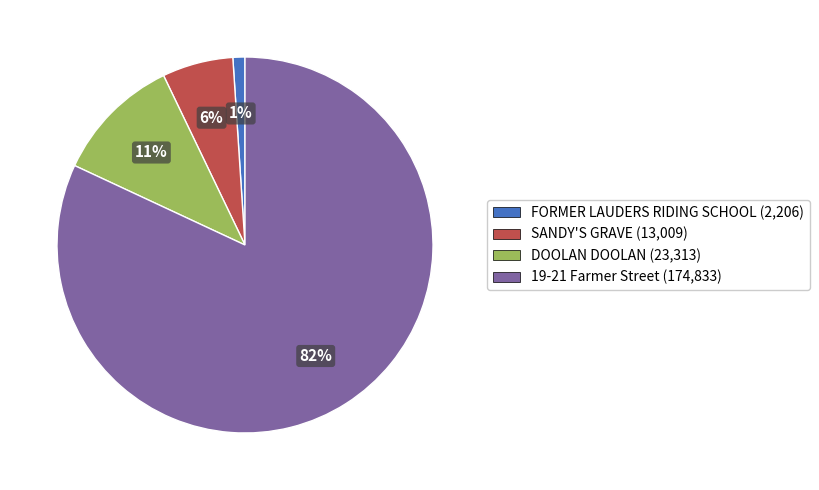

To the nearest percent, what portion does DOOLAN DOOLAN represent?

11%